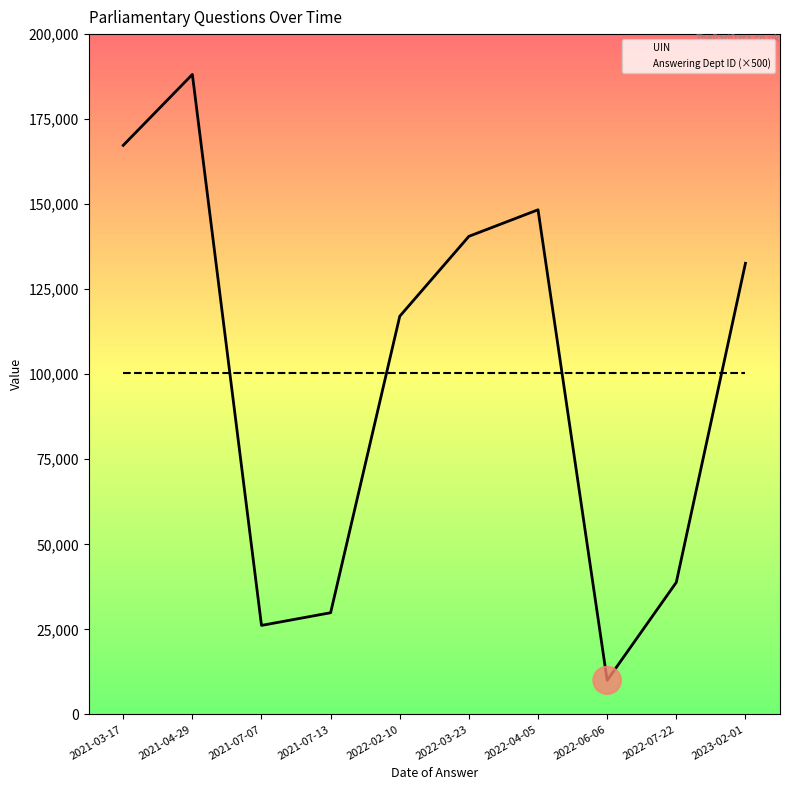

What is the value of the Answering Dept ID (×500) point at the 4th from the left?

100500